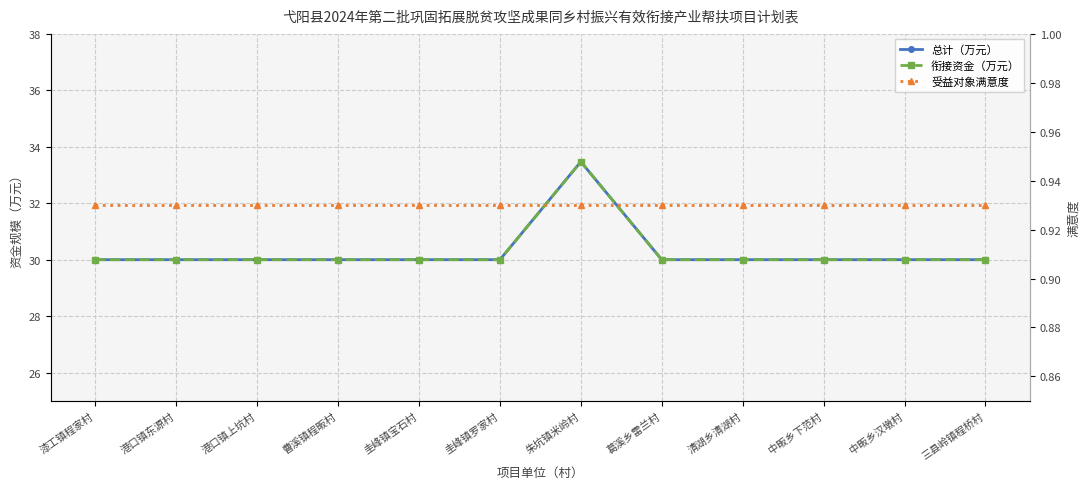

What is the label of the 6th point from the right?

朱坑镇米岭村